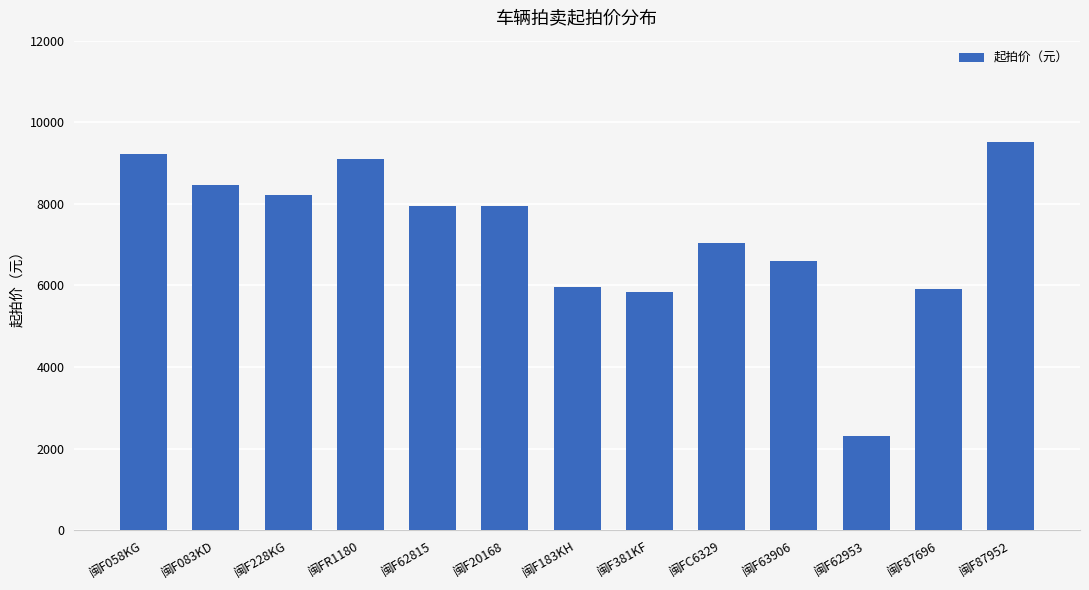

The chart shows a value of 1991 at 闽F183KH. True or false?

False